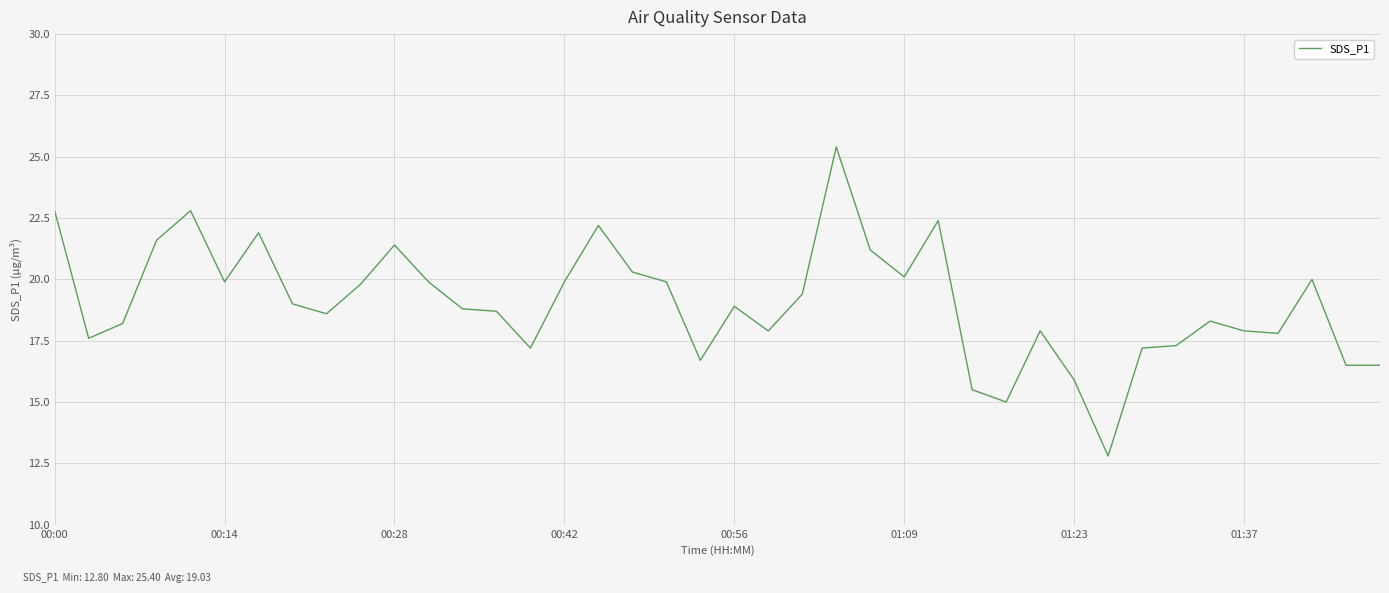

Does the chart have visible grid lines?

Yes